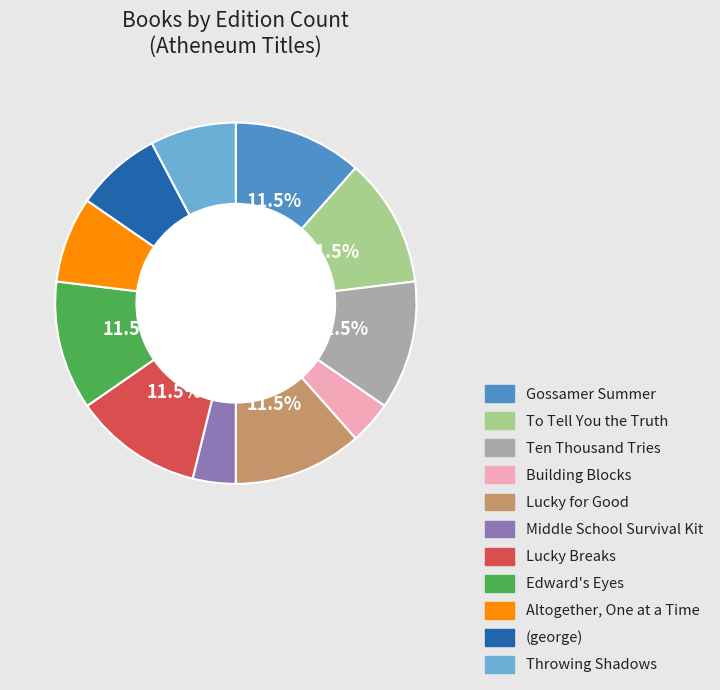

What portion of the pie excludes Gossamer Summer?

88.5%